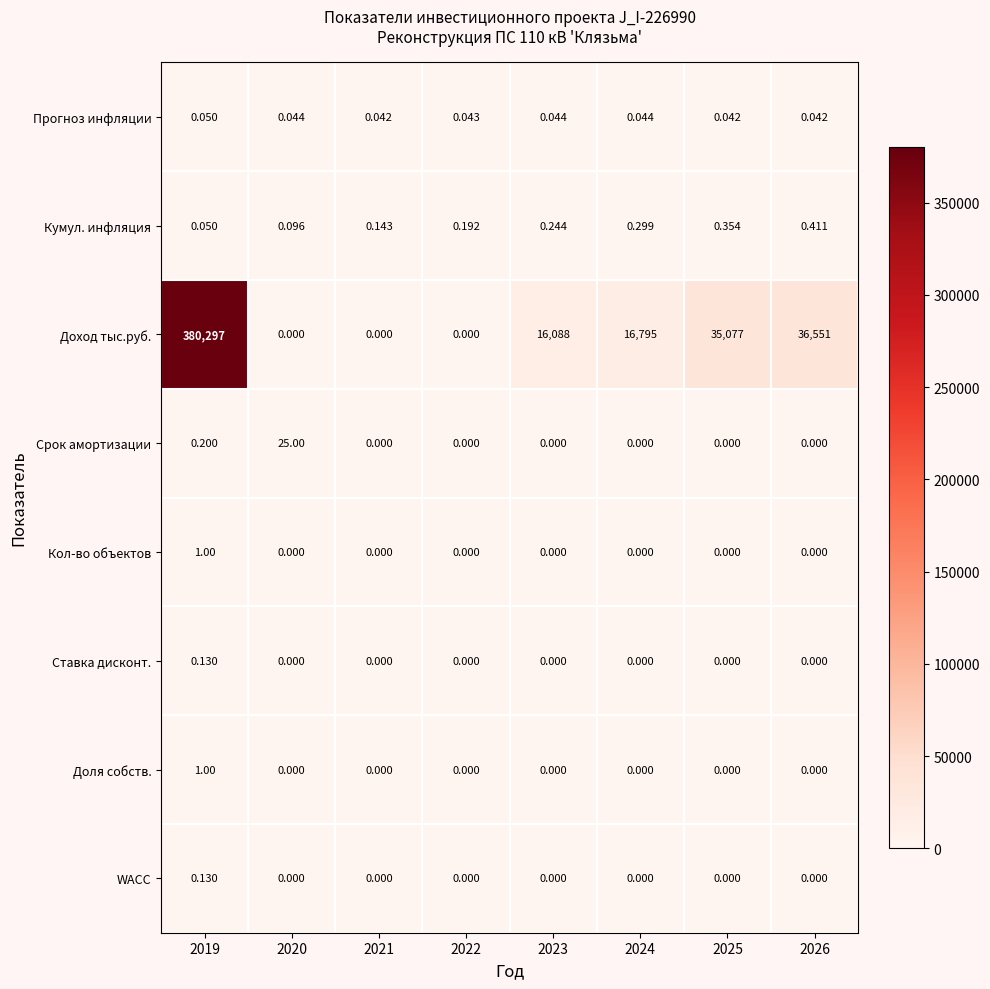

What is the difference between the highest and lowest values at 2020?

25.0